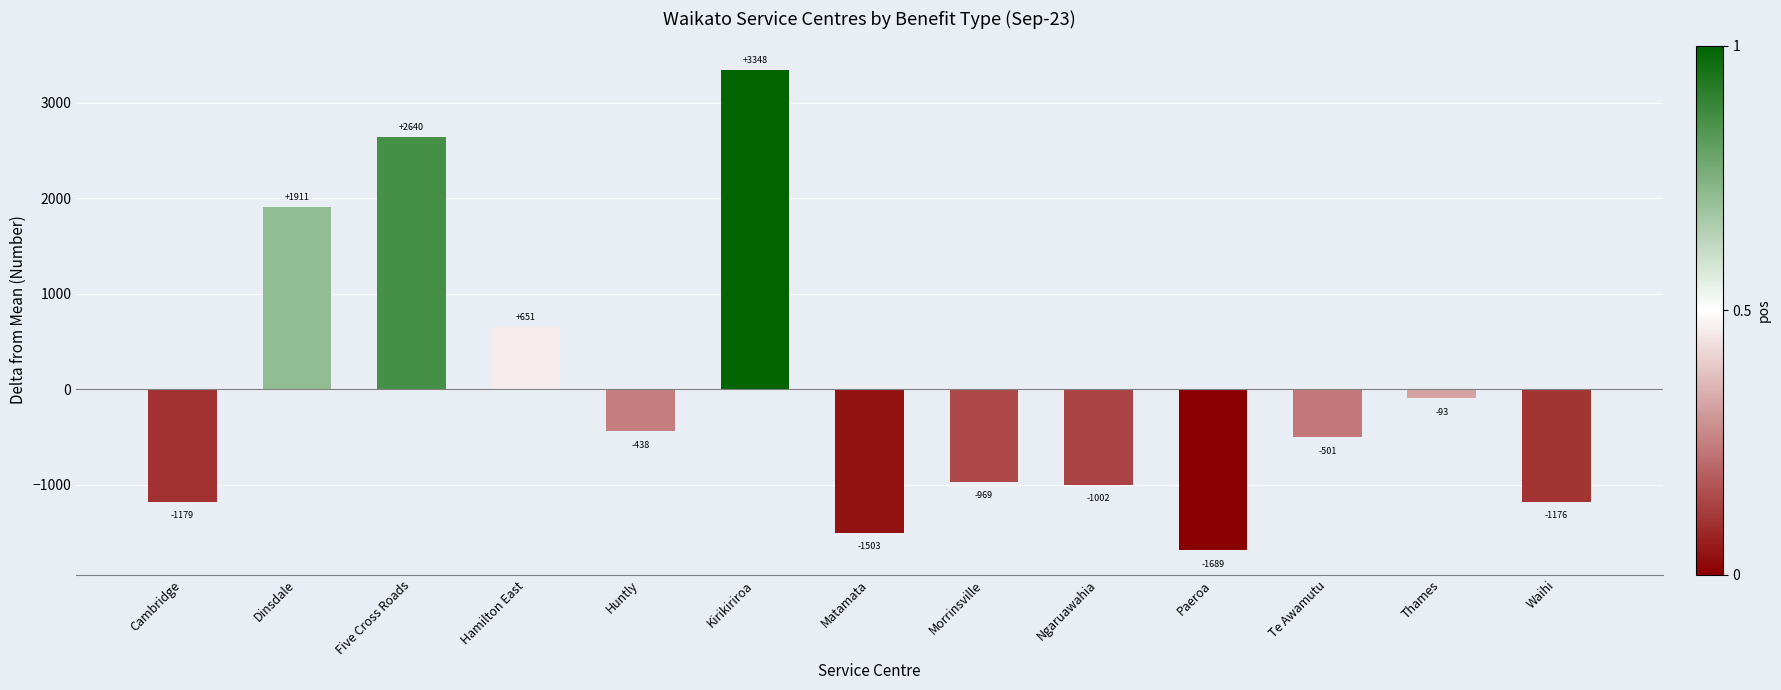

How many bars are there in total?

13